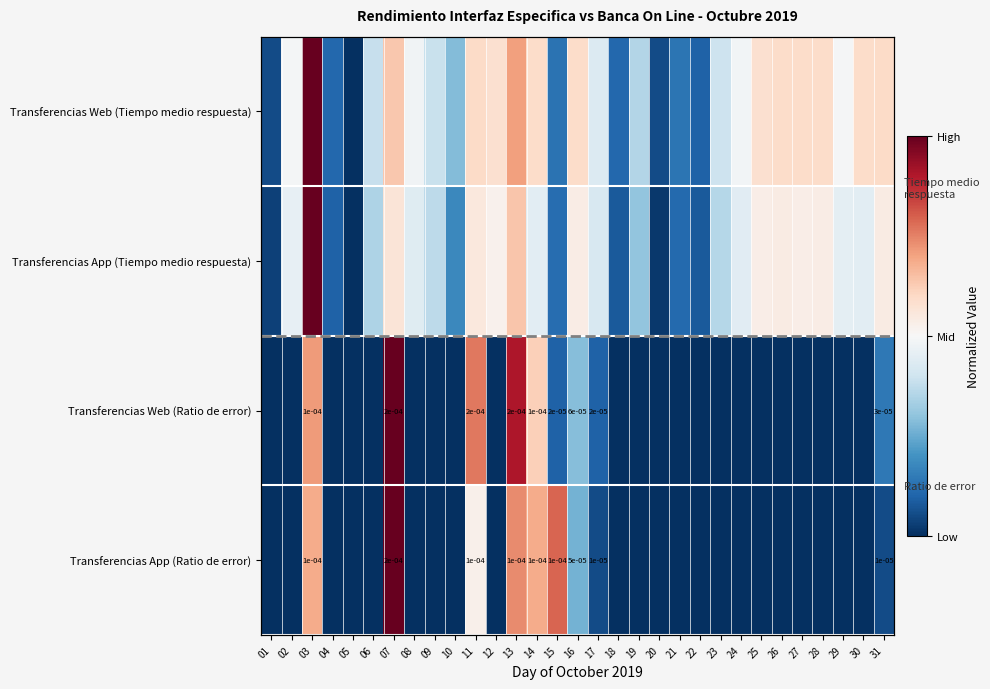

Which series has the largest total across all categories?

Transferencias Web (Tiempo medio respuesta)